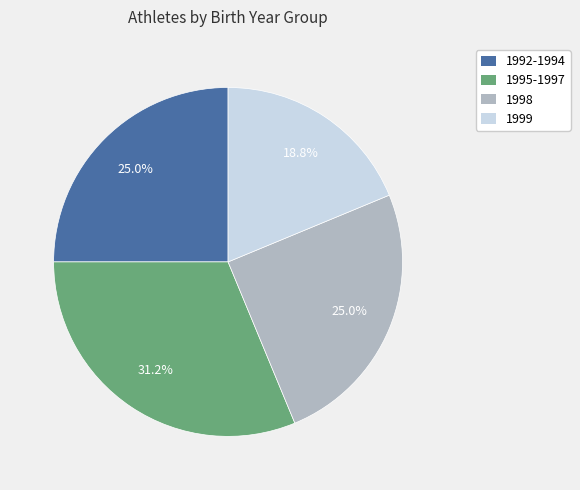

Is the sum of 1998 and 1999 greater than half?

No